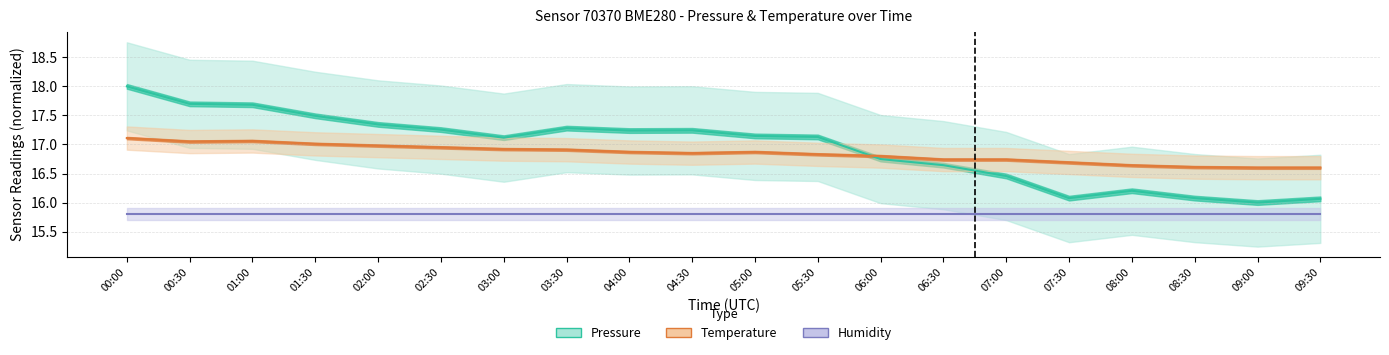

What is the approximate value of pressure at 04:00?

17.2